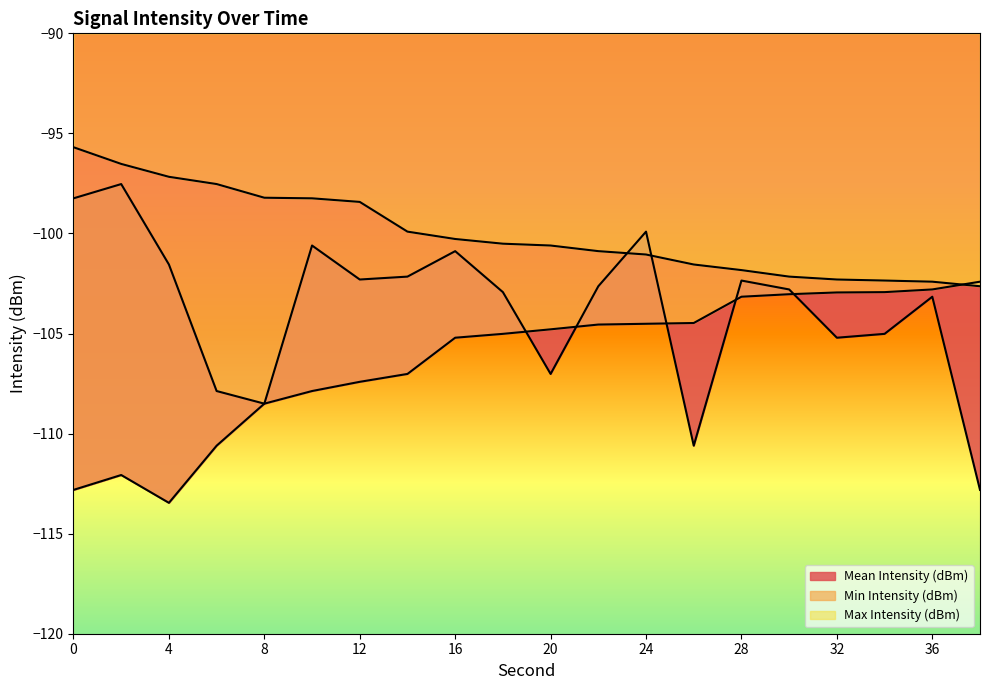

At which label is Max Intensity (dBm) closest to -99?

12